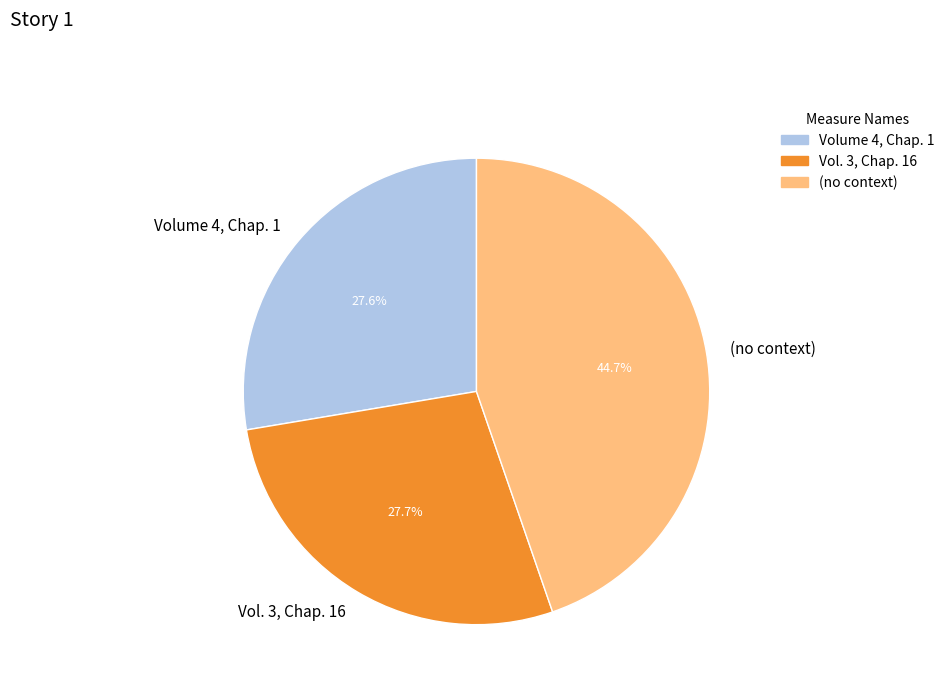

What percentage is NOT represented by Vol. 3, Chap. 16?

72.3%